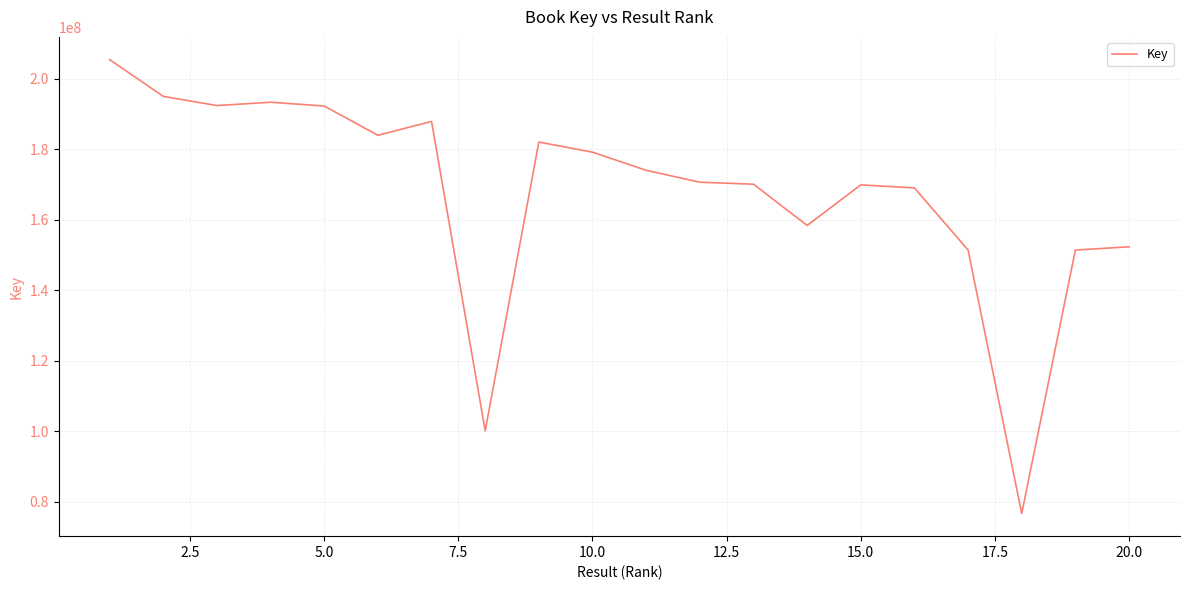

What is the greatest value displayed?

205456148